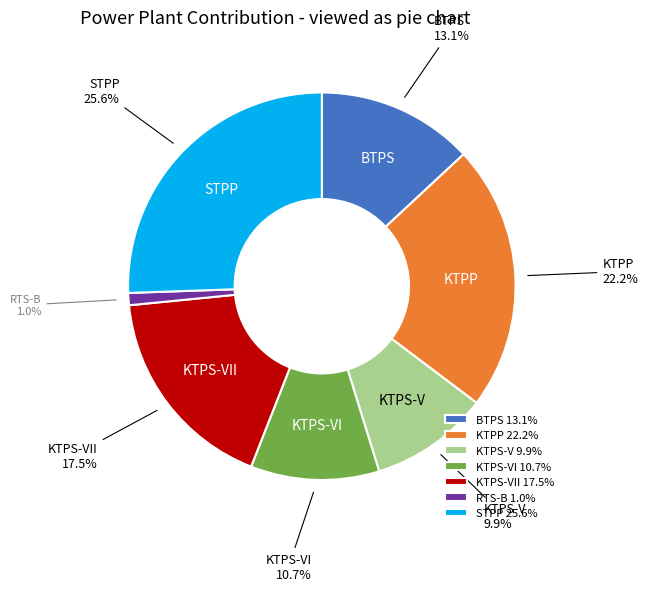

Is KTPS-VII the majority of the pie?

No